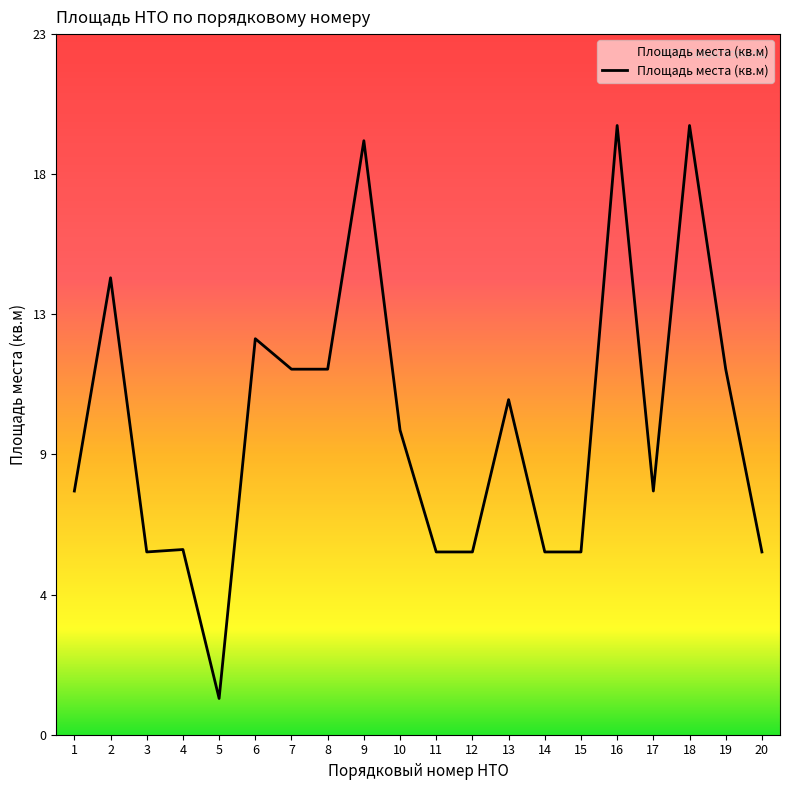

True or false: the data shows 15.8 at 7.

False